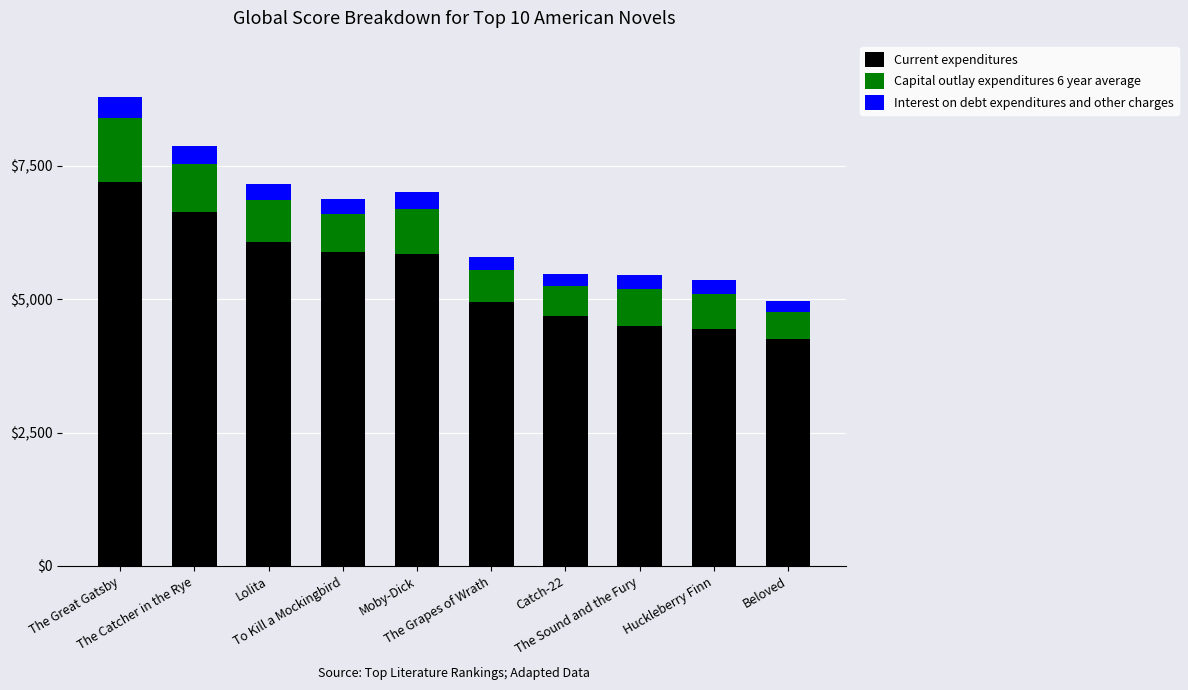

What is the highest value of the Current expenditures series?

7188